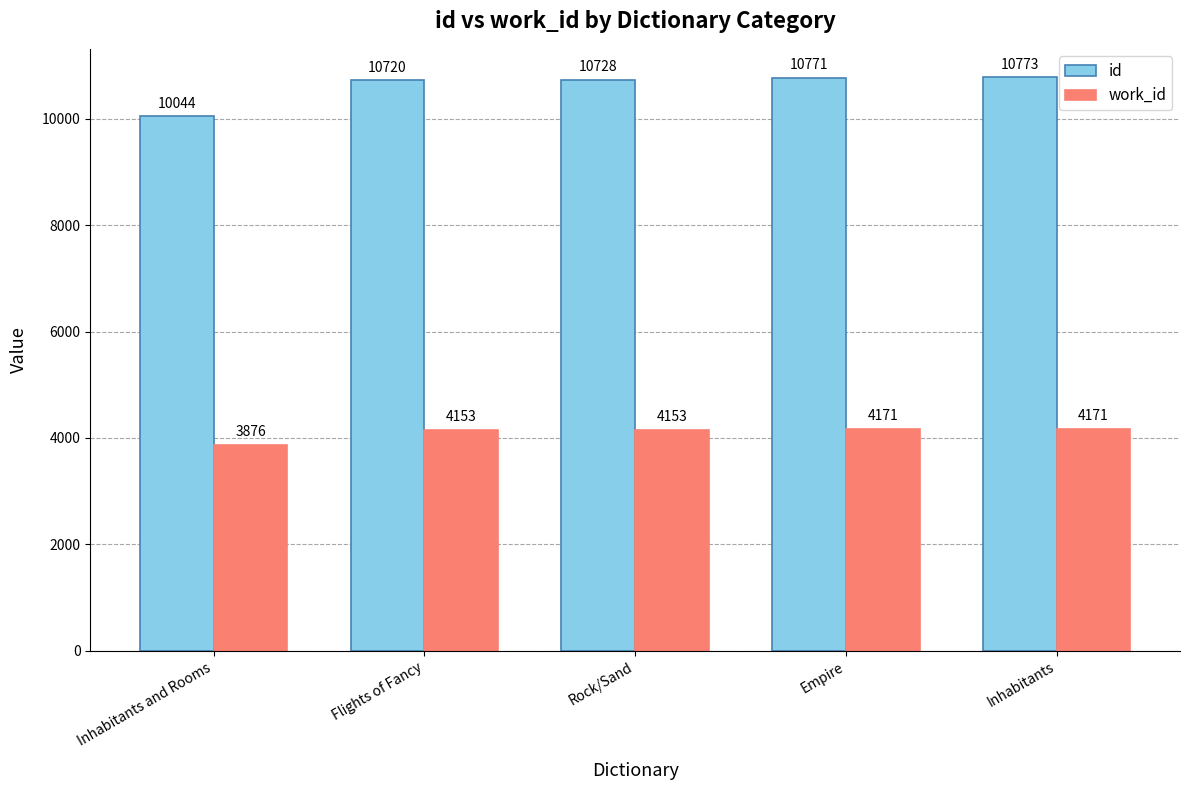

What is the spread (max minus min) of values at Rock/Sand?

6575